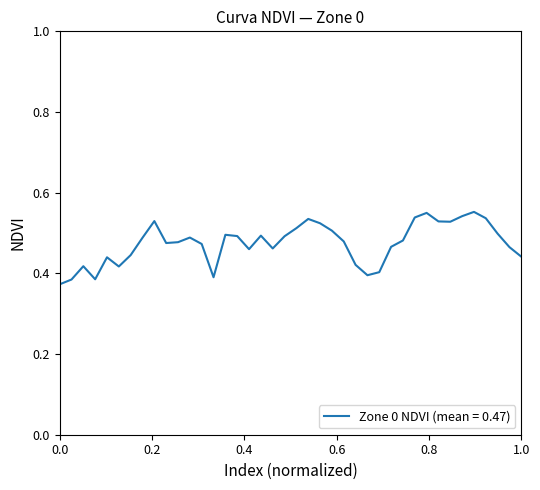

True or false: there are more than 2 points higher than both neighbors.

True